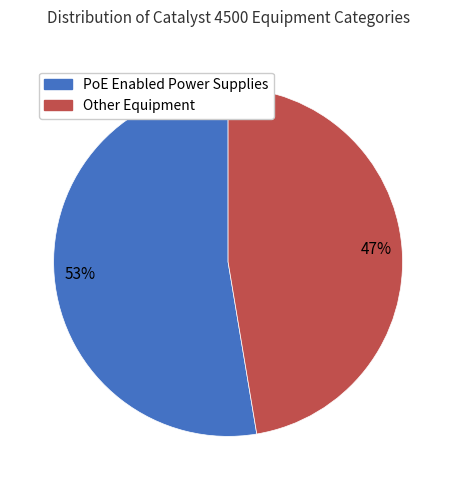

Is there any slice that represents more than half of the pie?

Yes